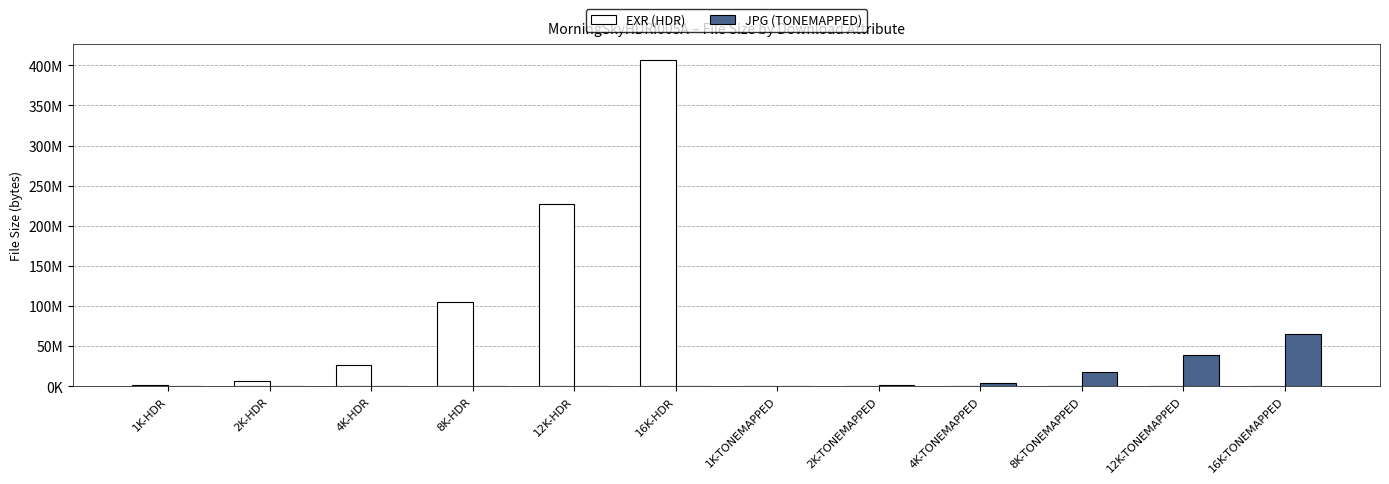

The value of EXR (HDR) at 2K-TONEMAPPED is -212402107. True or false?

False